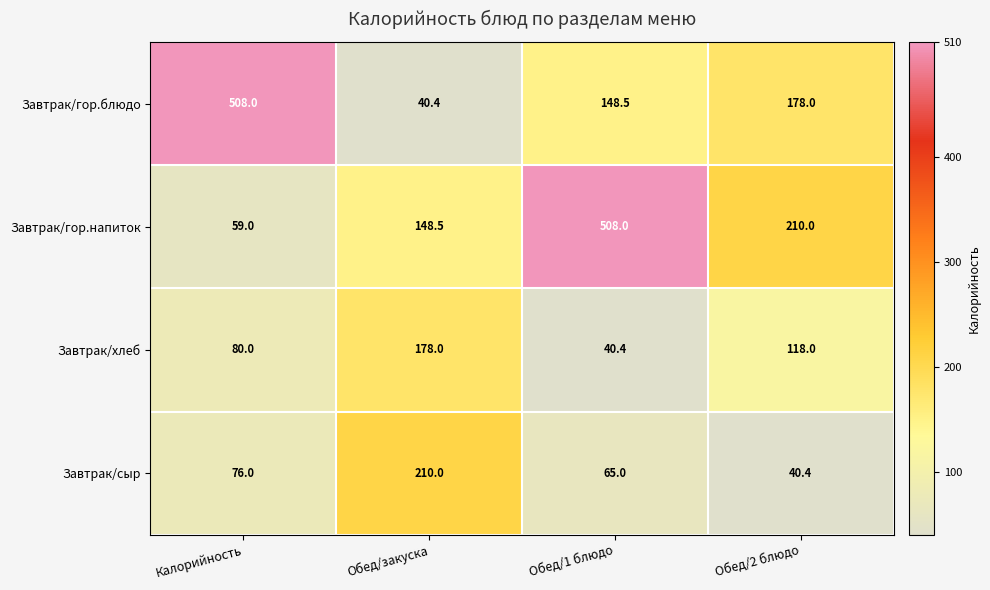

What is the spread (max minus min) of values at Обед/1 блюдо?

467.6